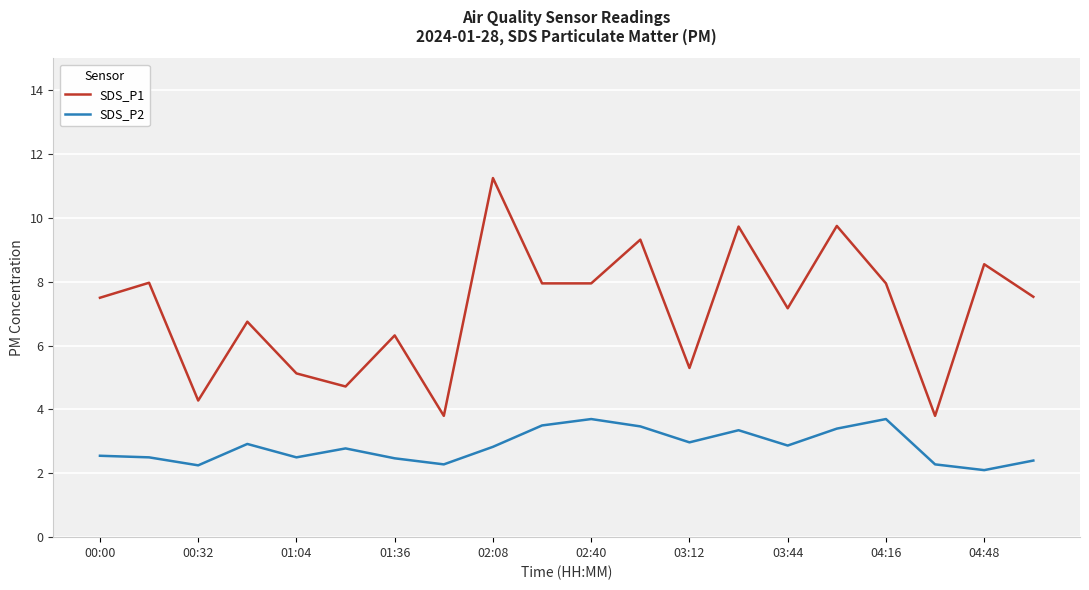

What are all the series names shown in the legend?

SDS_P1, SDS_P2